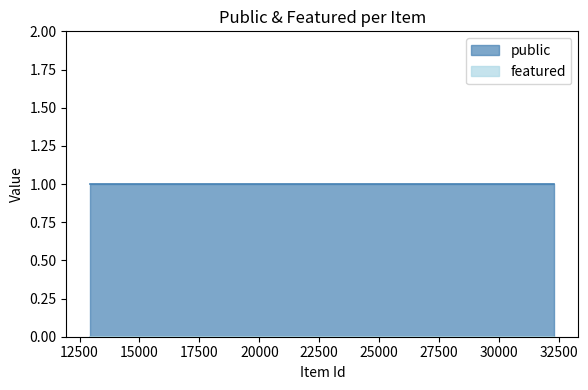

Reading left to right, list all the values displayed in this chart.

public: 1	1	1
featured: 0	0	0